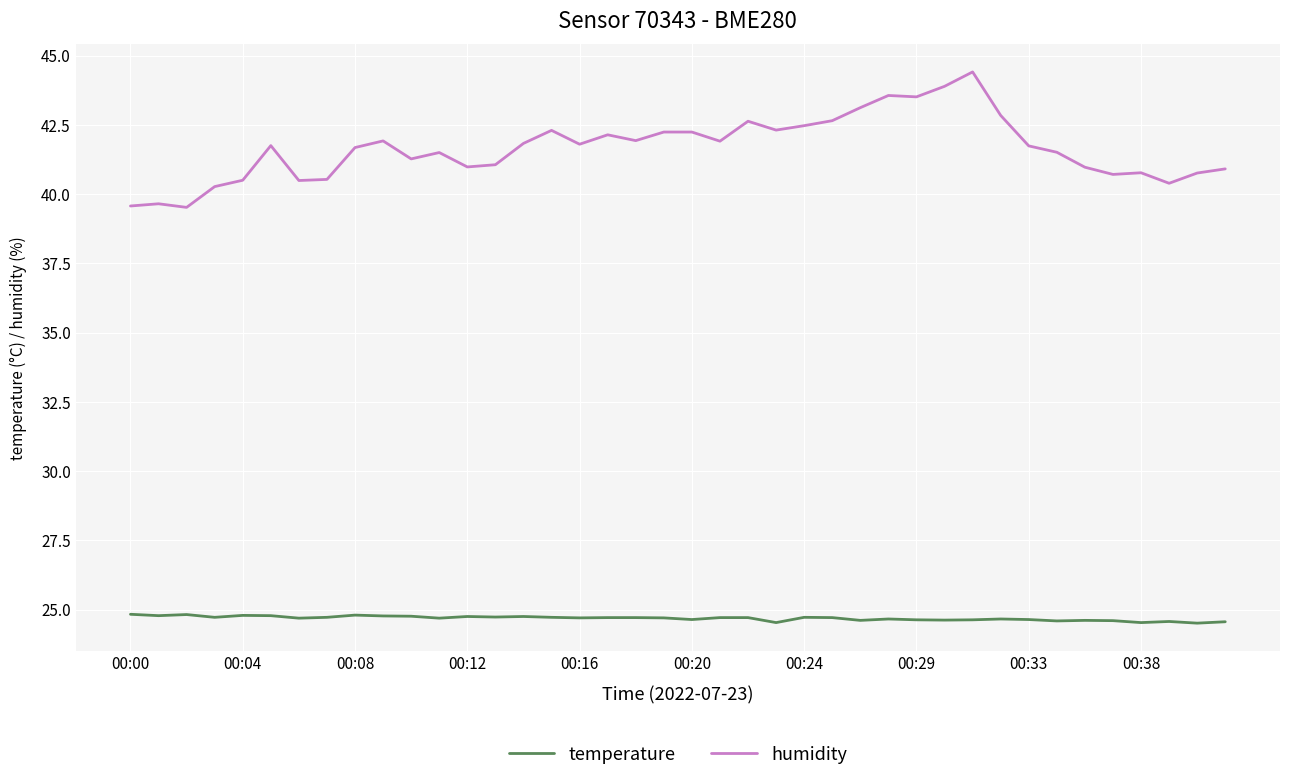

Which series has the largest total across all categories?

humidity